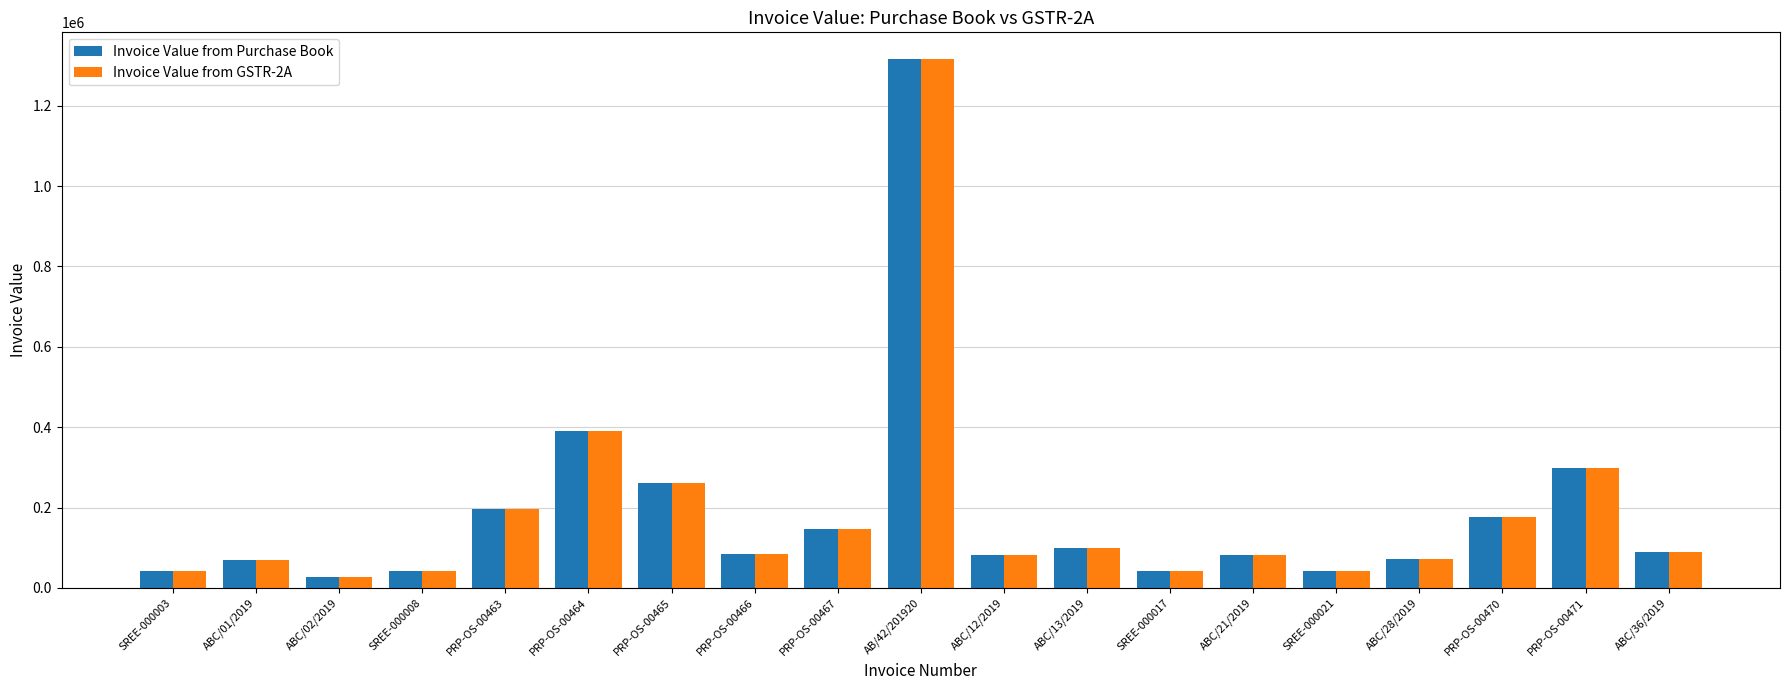

What is the value of the Invoice Value from GSTR-2A bar at the 16th from the left?

71366.4